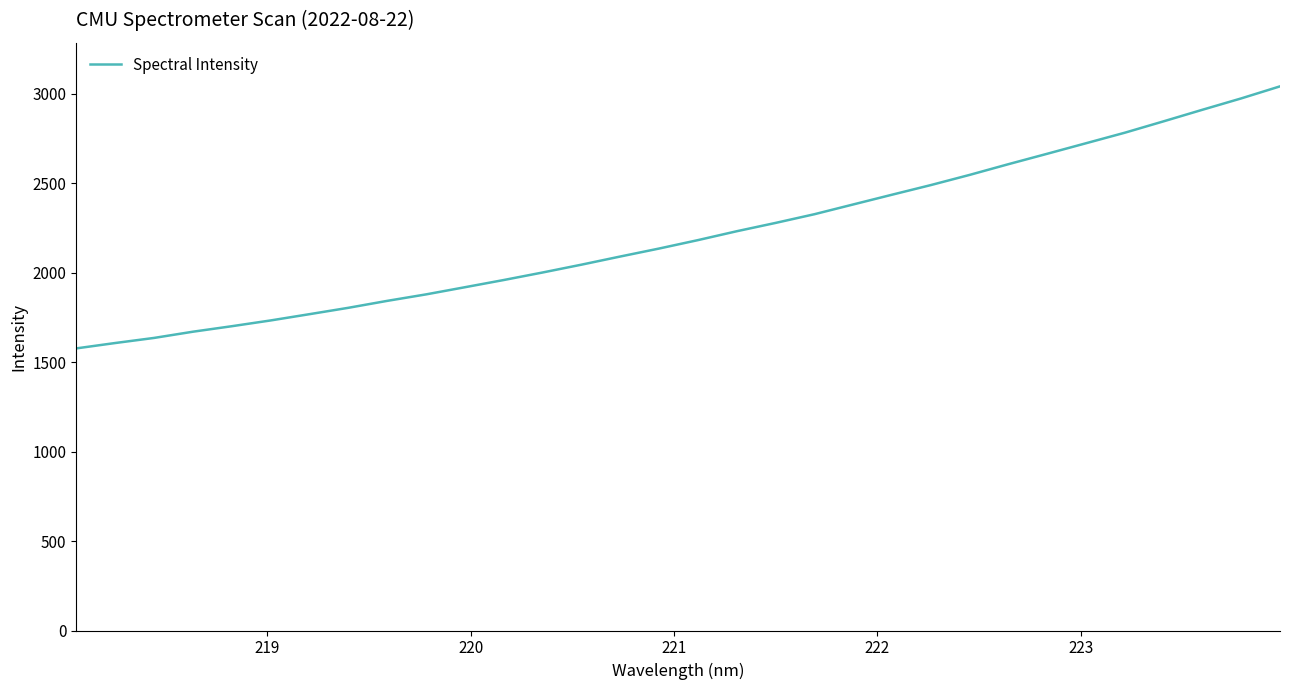

What is the minimum value shown in the chart?

1576.5